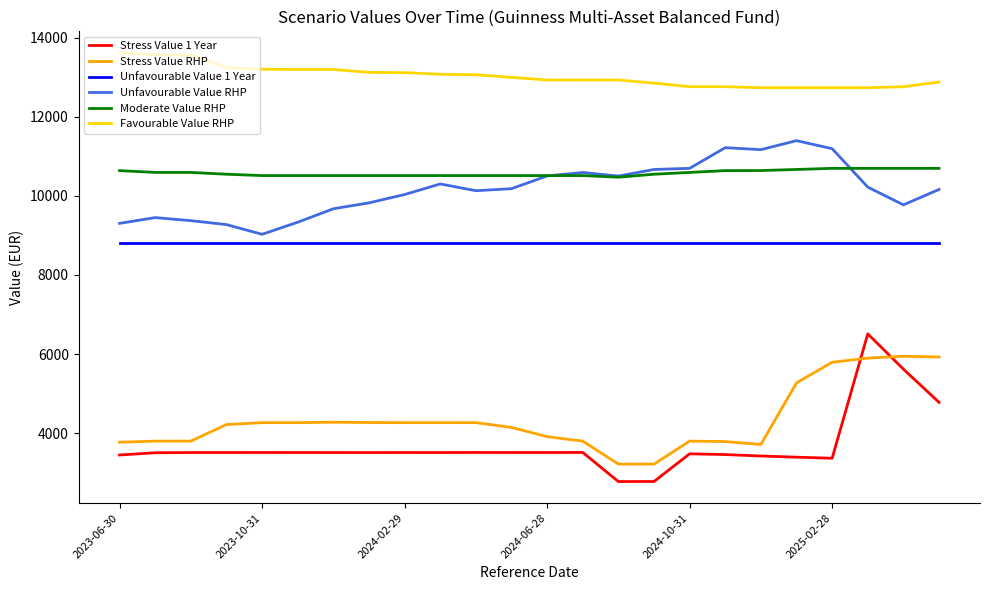

Which series has the largest range (max minus min)?

Stress Value 1 Year